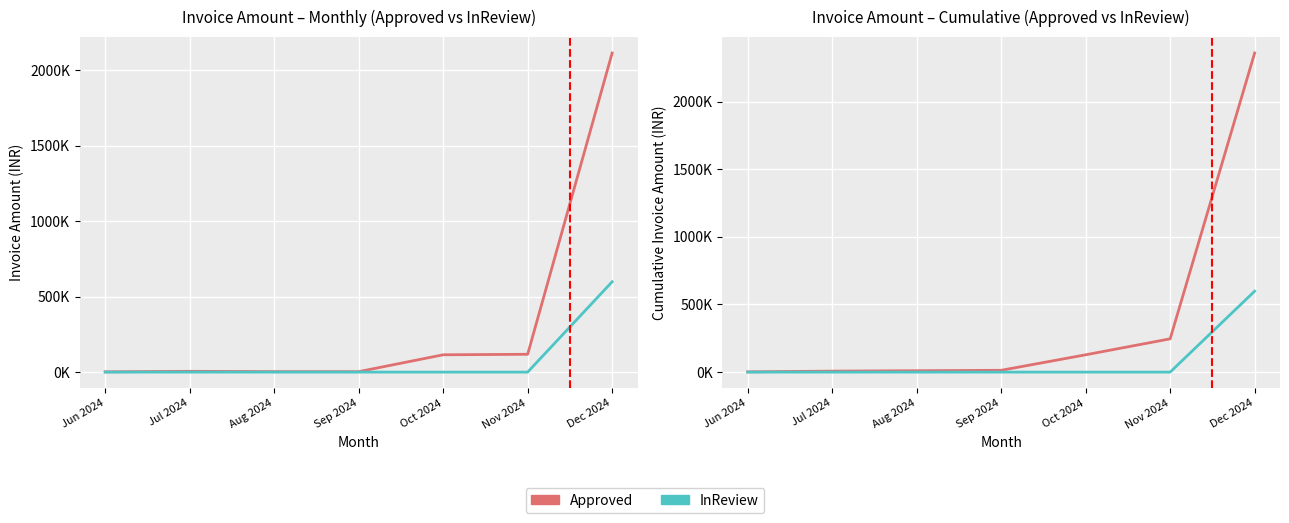

What are all the series names shown in the legend?

Approved, InReview